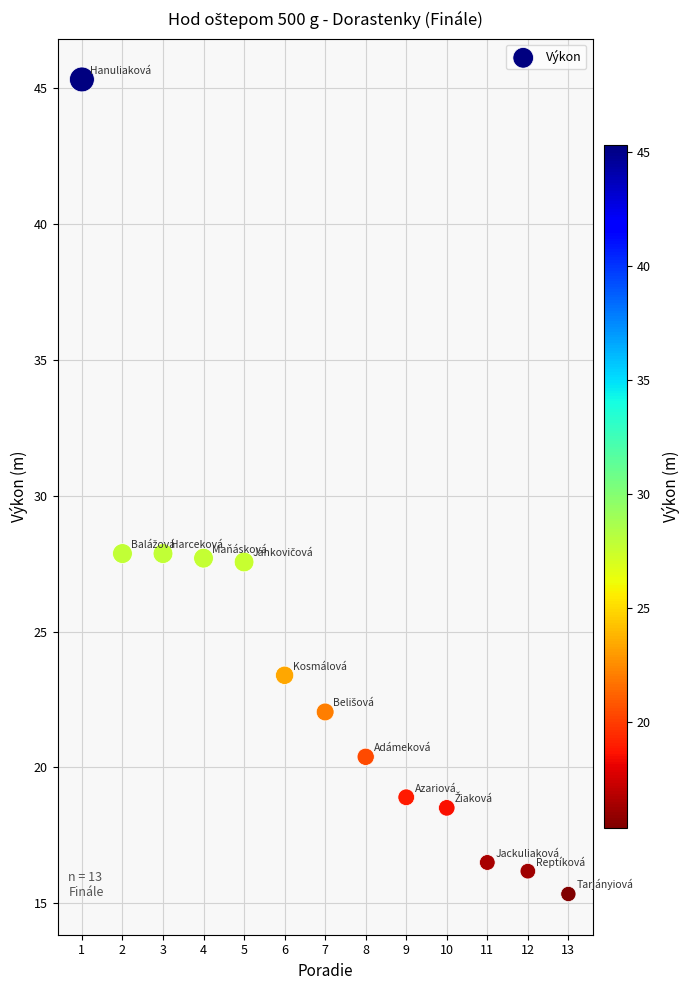

What is the range of X values (max minus min)?

12.0